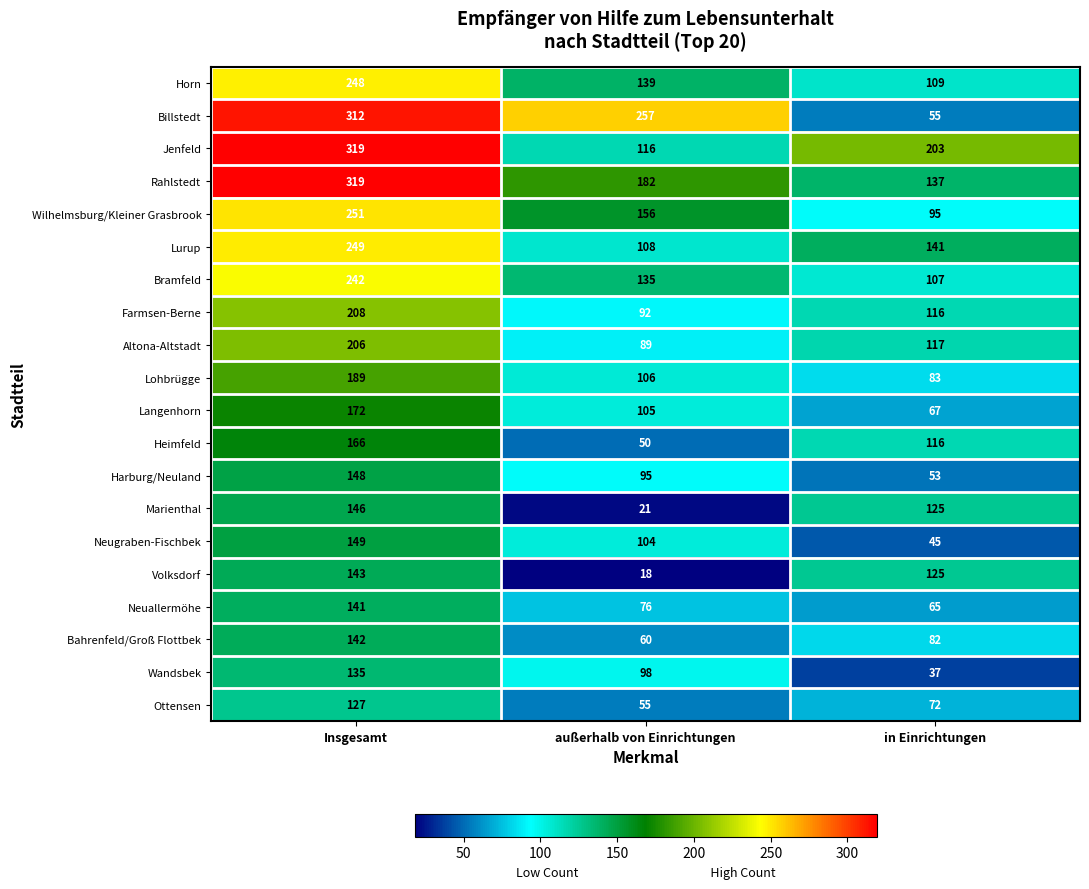

The Ottensen series shows 55 at außerhalb von Einrichtungen. True or false?

True